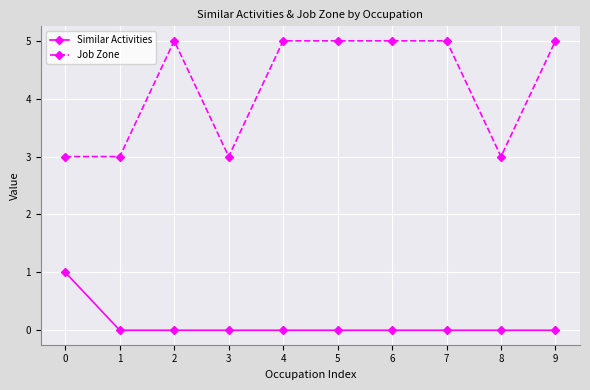

Between 3 and 7, which series saw the biggest shift?

Job Zone